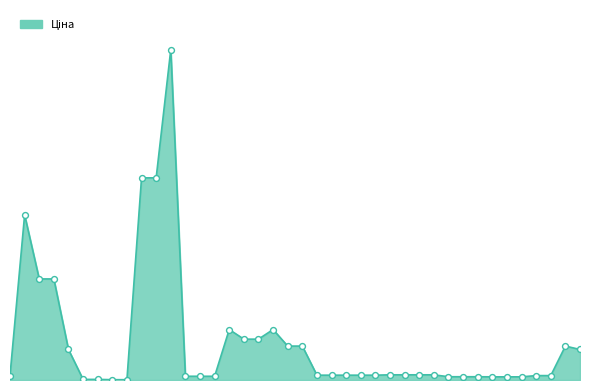

Is this an area chart (filled region under the line)?

Yes